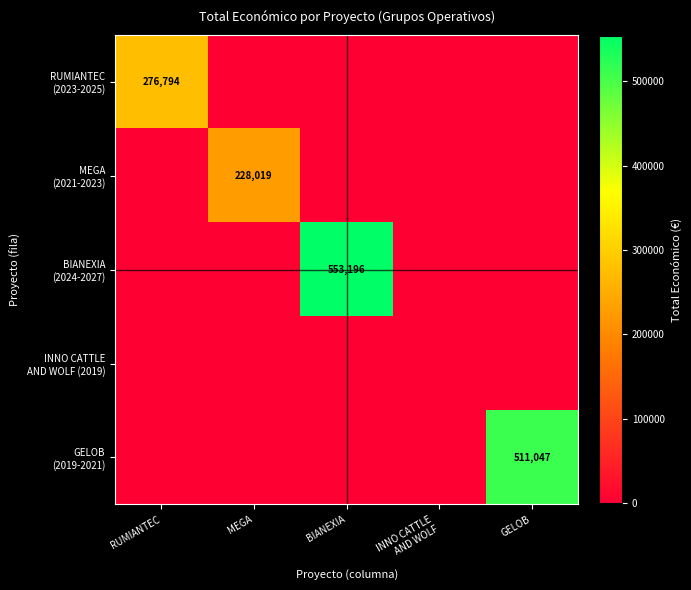

How many data points in MEGA (2021-2023) are above 0?

1